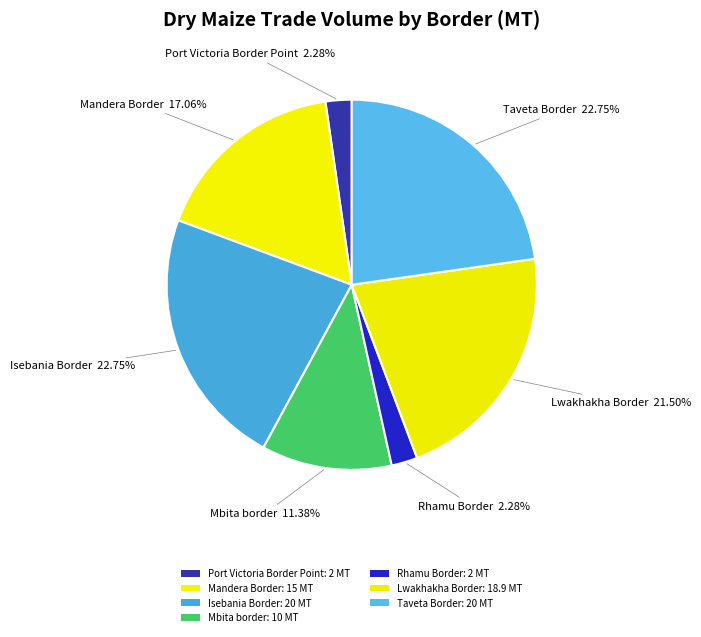

How many segments does this pie chart have?

7